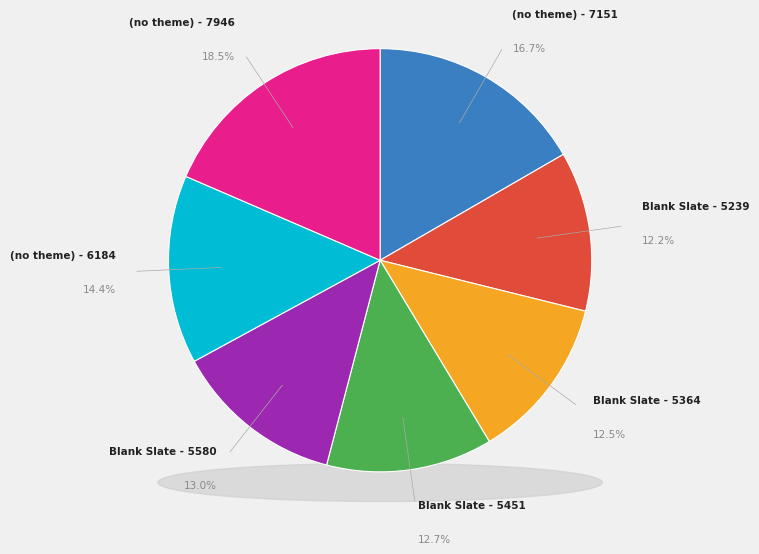

The Blank Slate slice represents 25% of the pie. True or false?

False